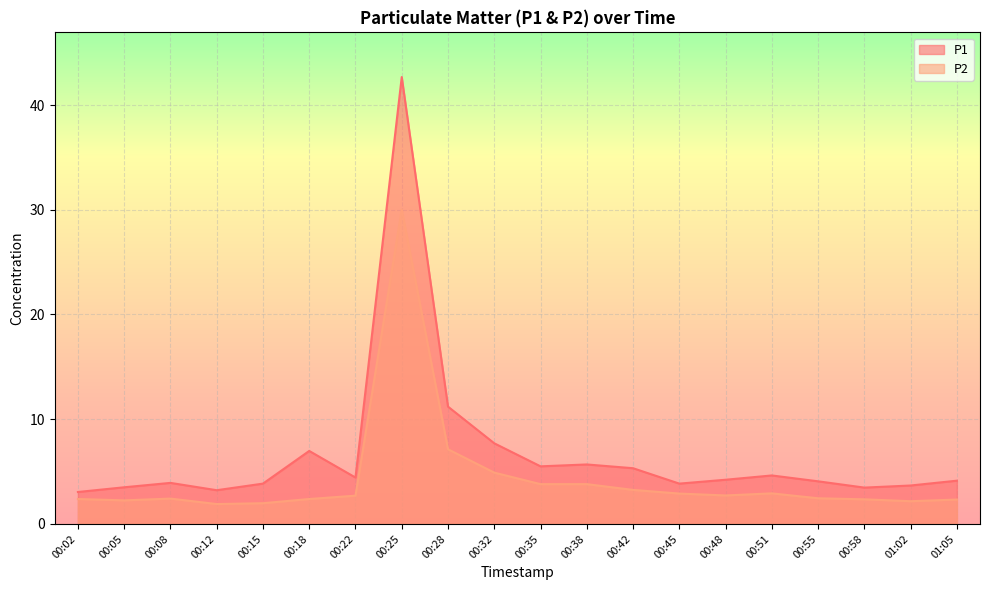

The P1 series shows 5.4 at 00:05. True or false?

False